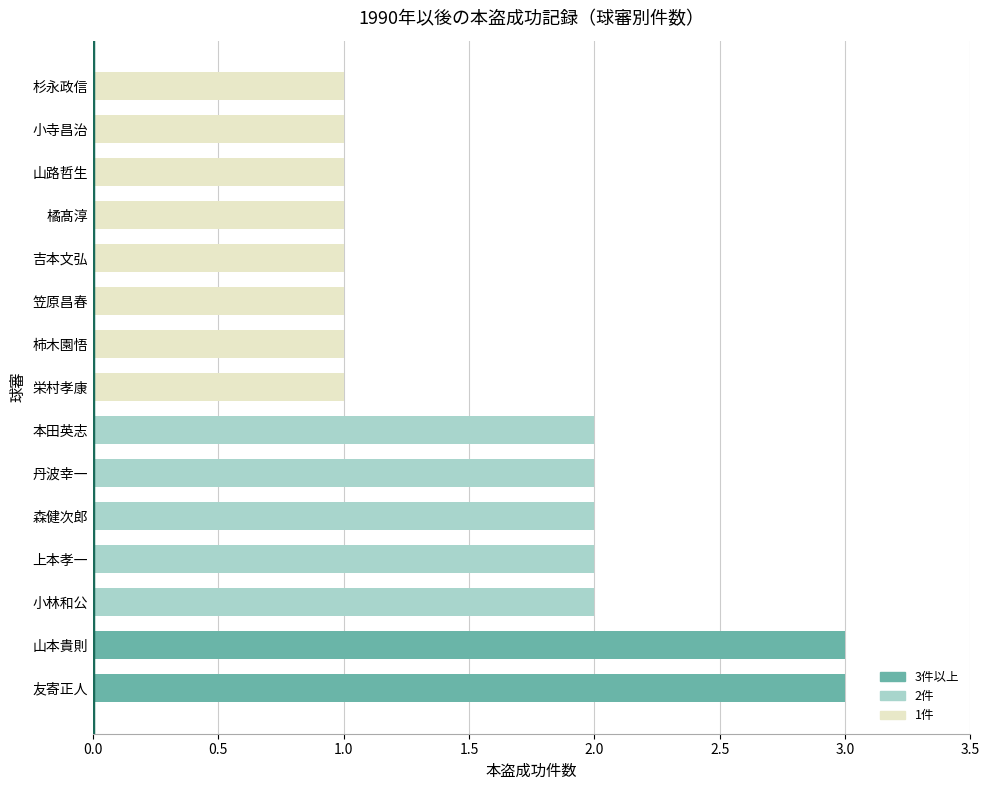

How many values are between 1 and 2?

13